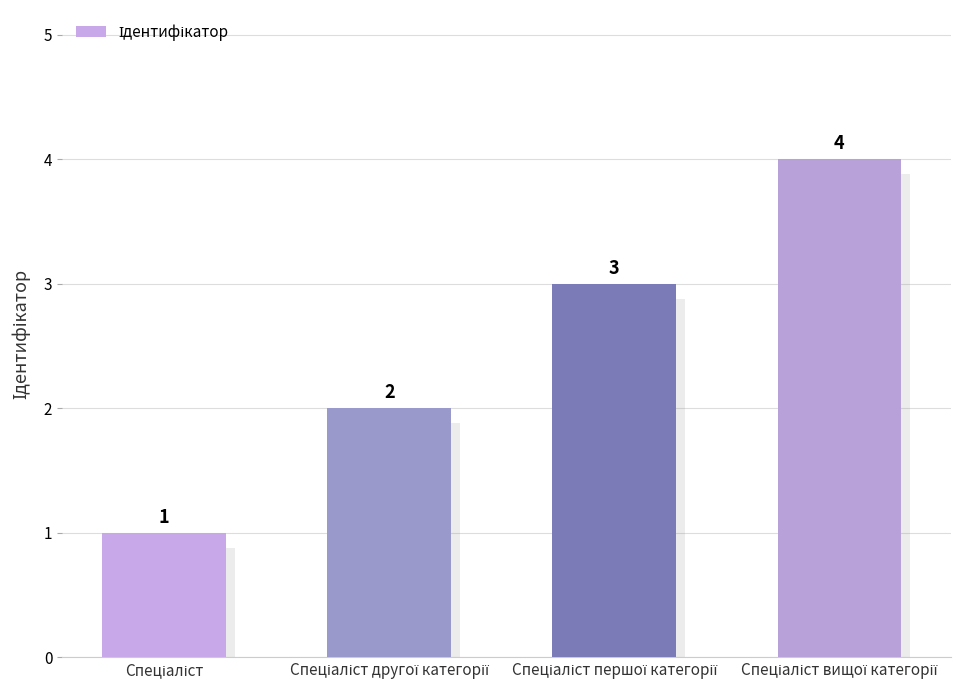

Are the bars horizontal?

No